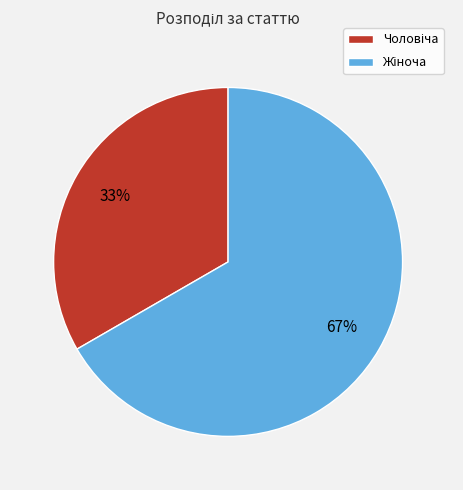

To the nearest percent, what is the average slice percentage?

50%